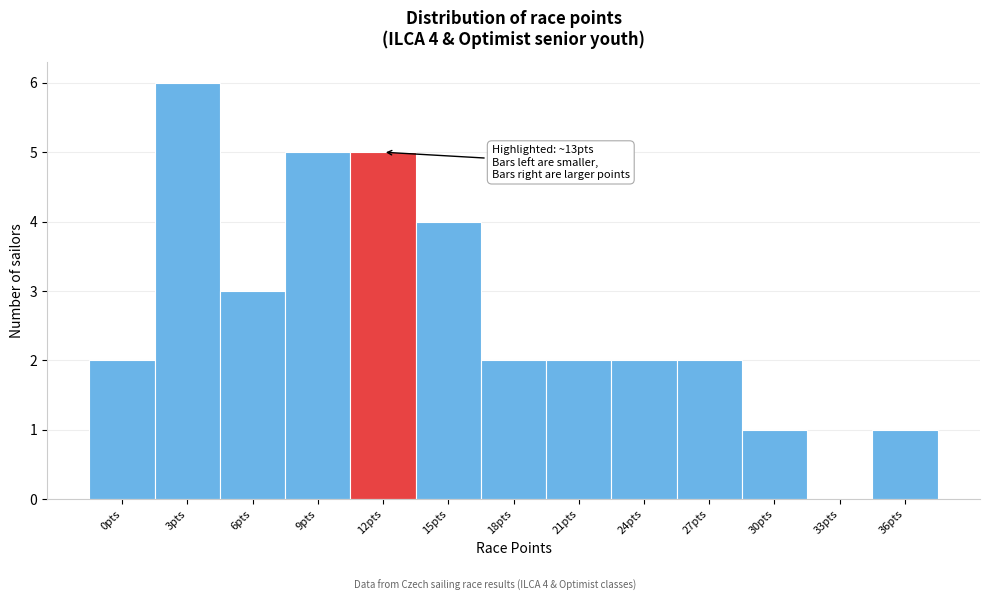

Reading left to right, transcribe all the data shown in this chart.

0pts=2	3pts=6	6pts=3	9pts=5	12pts=5	15pts=4	18pts=2	21pts=2	24pts=2	27pts=2	30pts=1	33pts=0	36pts=1